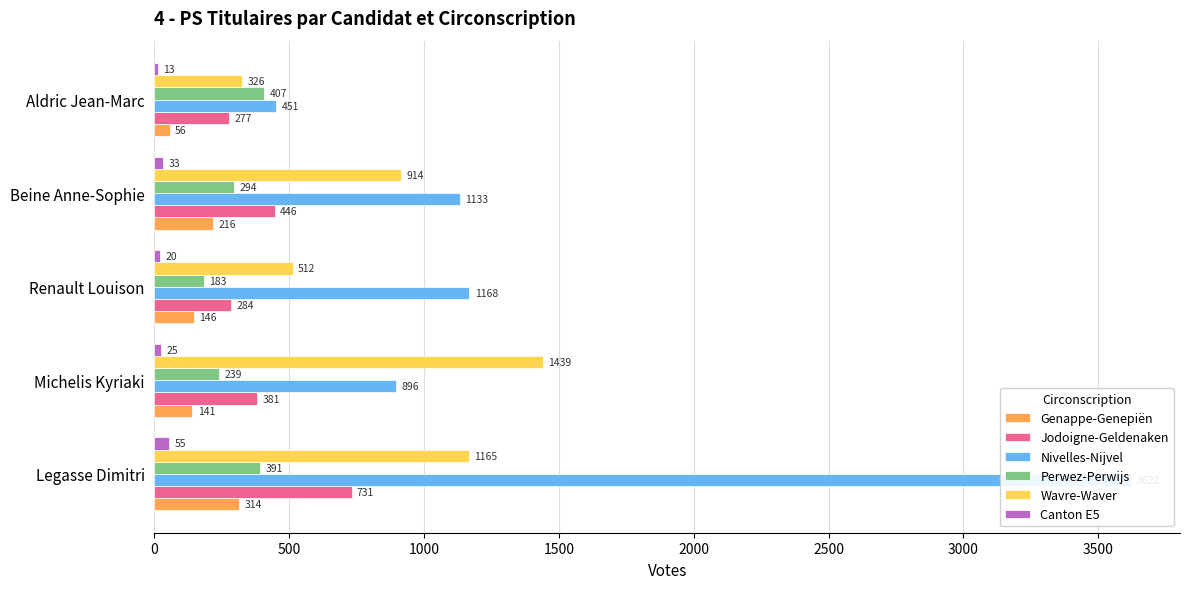

How many categories are shown in the chart?

5